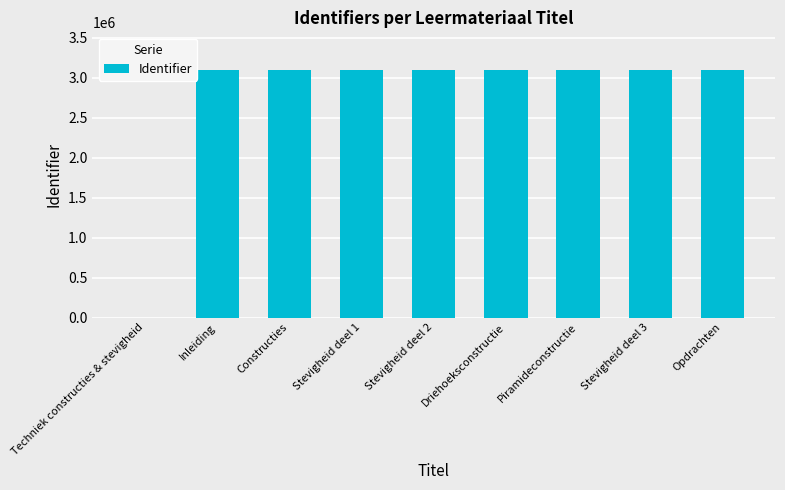

What is the maximum value shown in the chart?

3102602